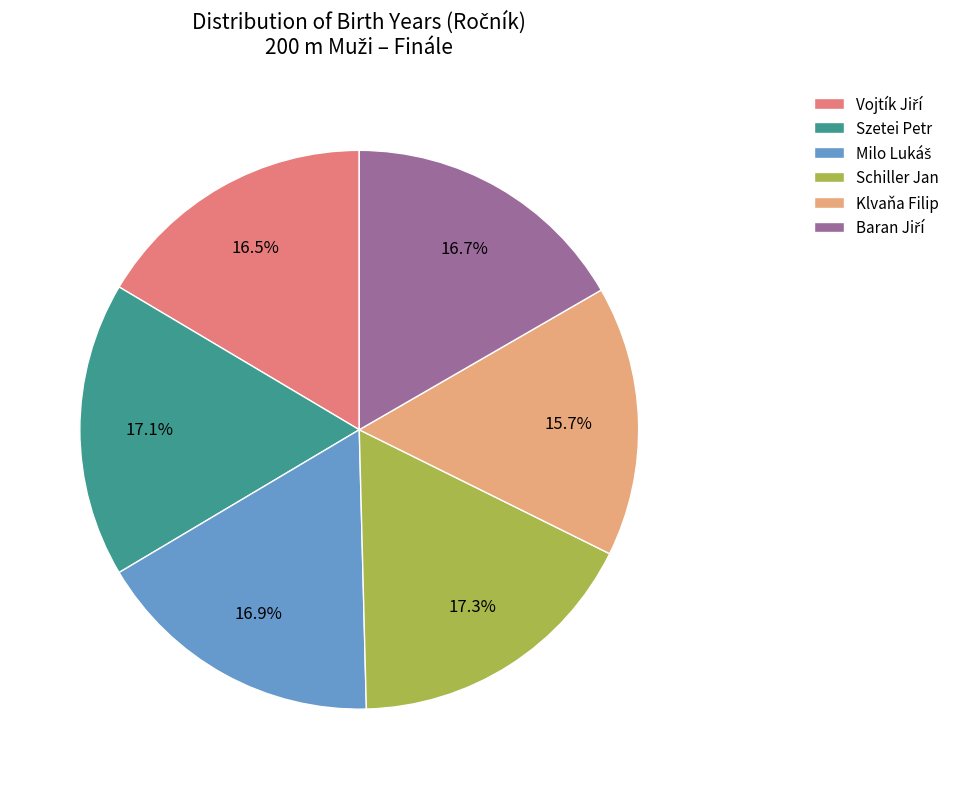

Is there a majority slice in this chart?

No